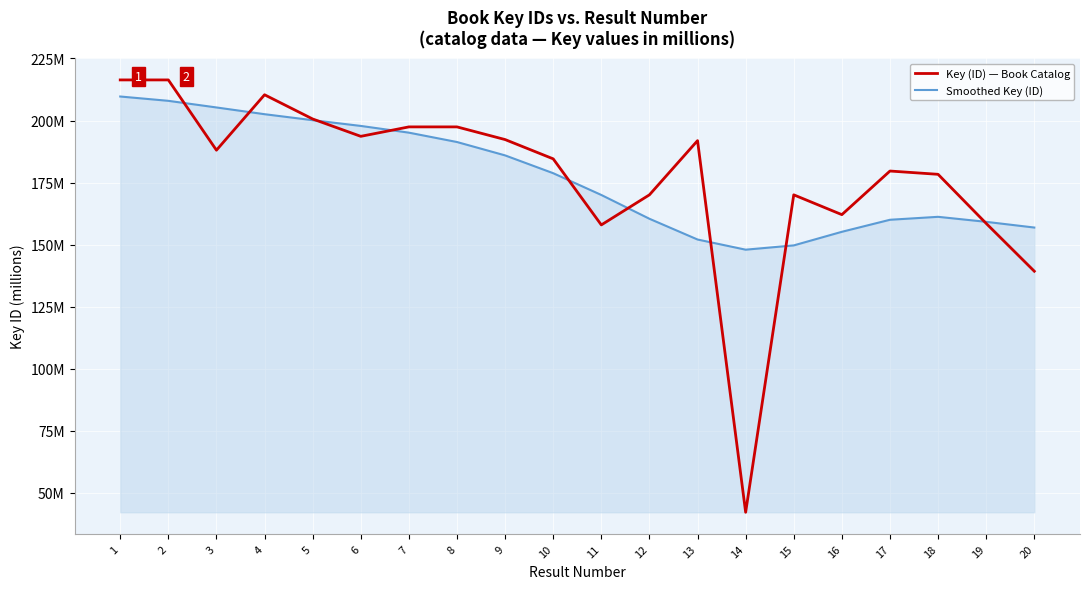

Is the value of Smoothed Key (ID) at 20 greater than the value of Key (ID) — Book Catalog at 16?

No